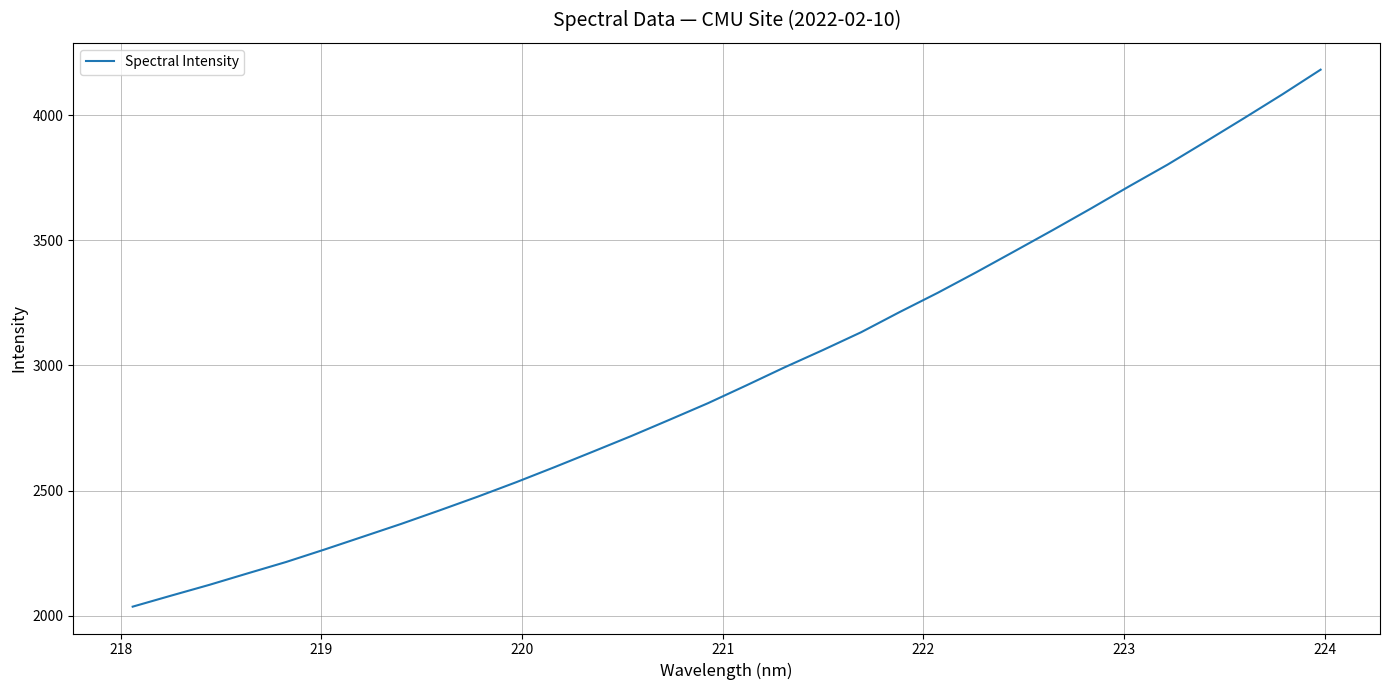

What is the difference between the maximum and minimum values?

2145.7